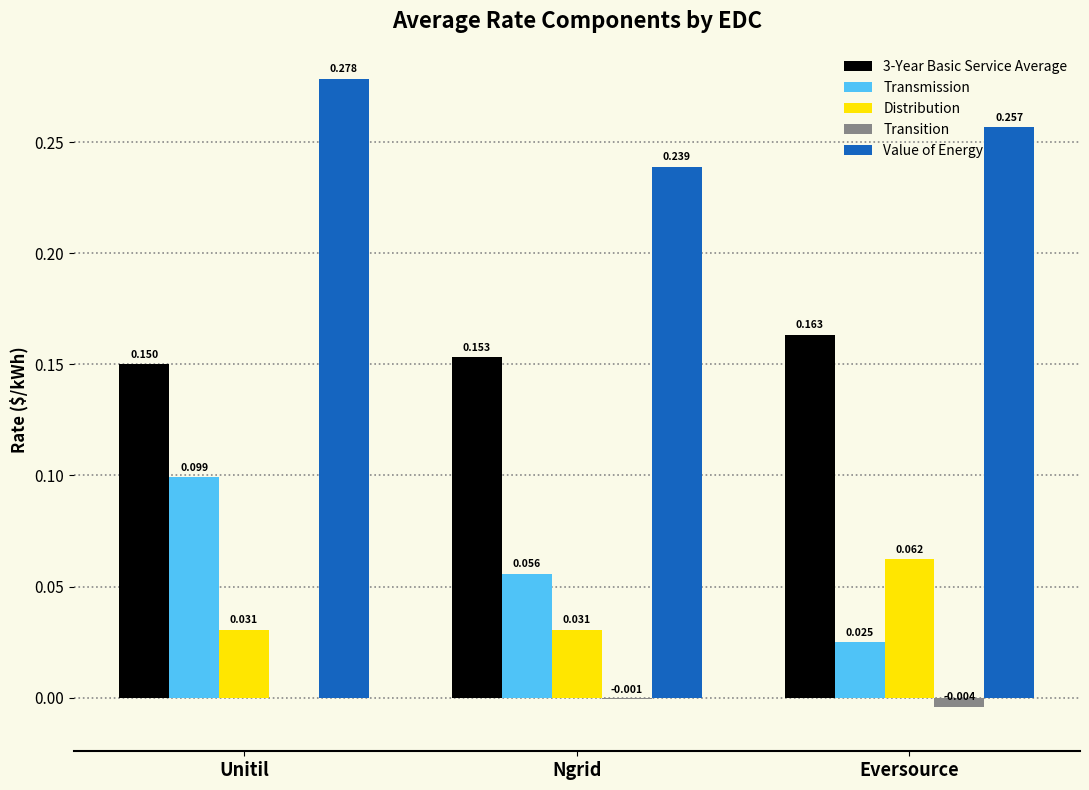

At which category does the chart reach its peak across all series?

Unitil